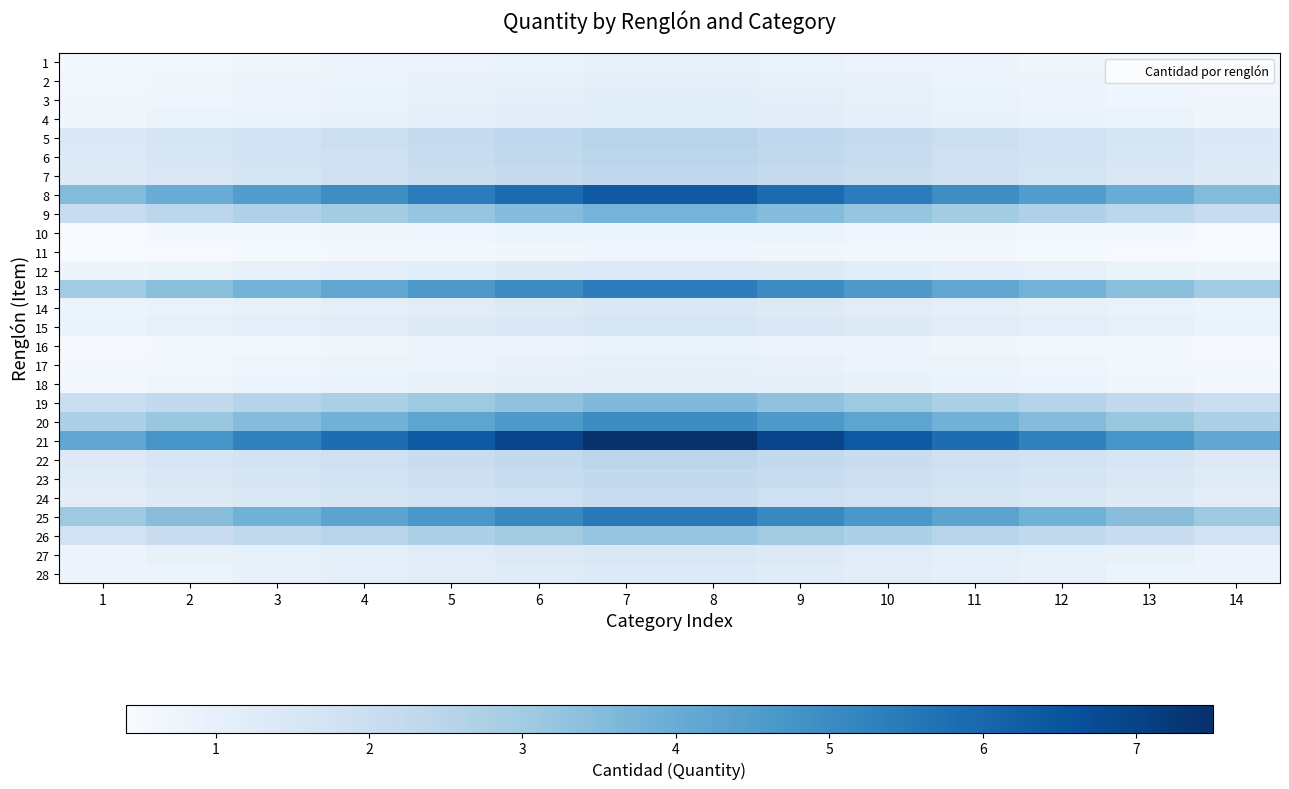

Reading left to right, list all the values displayed in this chart.

1: 1=0.5	2=0.6	3=0.7	4=0.8	5=0.8	6=0.9	7=1.0	8=1.0	9=0.9	10=0.8	11=0.8	12=0.7	13=0.6	14=0.5
2: 1=0.6	2=0.7	3=0.8	4=0.8	5=0.9	6=1.0	7=1.1	8=1.1	9=1.0	10=0.9	11=0.8	12=0.8	13=0.7	14=0.6
3: 1=0.7	2=0.7	3=0.8	4=0.9	5=1.0	6=1.1	7=1.2	8=1.2	9=1.1	10=1.0	11=0.9	12=0.8	13=0.7	14=0.7
4: 1=0.7	2=0.8	3=0.9	4=1.0	5=1.1	6=1.1	7=1.2	8=1.2	9=1.1	10=1.1	11=1.0	12=0.9	13=0.8	14=0.7
5: 1=1.4	2=1.6	3=1.8	4=1.9	5=2.1	6=2.3	7=2.5	8=2.5	9=2.3	10=2.1	11=1.9	12=1.8	13=1.6	14=1.4
6: 1=1.4	2=1.5	3=1.7	4=1.9	5=2.1	6=2.3	7=2.5	8=2.5	9=2.3	10=2.1	11=1.9	12=1.7	13=1.5	14=1.4
7: 1=1.3	2=1.5	3=1.6	4=1.8	5=2.0	6=2.1	7=2.3	8=2.3	9=2.1	10=2.0	11=1.8	12=1.6	13=1.5	14=1.3
8: 1=3.5	2=4.0	3=4.5	4=5.0	5=5.4	6=5.9	7=6.4	8=6.4	9=5.9	10=5.4	11=5.0	12=4.5	13=4.0	14=3.5
9: 1=2.1	2=2.4	3=2.7	4=2.9	5=3.2	6=3.5	7=3.8	8=3.8	9=3.5	10=3.2	11=2.9	12=2.7	13=2.4	14=2.1
10: 1=0.5	2=0.5	3=0.6	4=0.7	5=0.7	6=0.8	7=0.8	8=0.8	9=0.8	10=0.7	11=0.7	12=0.6	13=0.5	14=0.5
11: 1=0.4	2=0.5	3=0.5	4=0.6	5=0.6	6=0.7	7=0.7	8=0.7	9=0.7	10=0.6	11=0.6	12=0.5	13=0.5	14=0.4
12: 1=0.8	2=0.9	3=1.0	4=1.1	5=1.2	6=1.3	7=1.4	8=1.4	9=1.3	10=1.2	11=1.1	12=1.0	13=0.9	14=0.8
13: 1=3.0	2=3.4	3=3.8	4=4.2	5=4.6	6=5.0	7=5.4	8=5.4	9=5.0	10=4.6	11=4.2	12=3.8	13=3.4	14=3.0
14: 1=0.8	2=0.9	3=1.0	4=1.1	5=1.2	6=1.3	7=1.4	8=1.4	9=1.3	10=1.2	11=1.1	12=1.0	13=0.9	14=0.8
15: 1=0.9	2=1.0	3=1.1	4=1.2	5=1.3	6=1.4	7=1.6	8=1.6	9=1.4	10=1.3	11=1.2	12=1.1	13=1.0	14=0.9
16: 1=0.5	2=0.6	3=0.6	4=0.7	5=0.8	6=0.8	7=0.9	8=0.9	9=0.8	10=0.8	11=0.7	12=0.6	13=0.6	14=0.5
17: 1=0.6	2=0.6	3=0.7	4=0.8	5=0.9	6=0.9	7=1.0	8=1.0	9=0.9	10=0.9	11=0.8	12=0.7	13=0.6	14=0.6
18: 1=0.6	2=0.7	3=0.8	4=0.9	5=0.9	6=1.0	7=1.1	8=1.1	9=1.0	10=0.9	11=0.9	12=0.8	13=0.7	14=0.6
19: 1=2.0	2=2.3	3=2.5	4=2.8	5=3.1	6=3.3	7=3.6	8=3.6	9=3.3	10=3.1	11=2.8	12=2.5	13=2.3	14=2.0
20: 1=2.8	2=3.1	3=3.5	4=3.9	5=4.2	6=4.6	7=5.0	8=5.0	9=4.6	10=4.2	11=3.9	12=3.5	13=3.1	14=2.8
21: 1=4.2	2=4.7	3=5.3	4=5.8	5=6.4	6=6.9	7=7.5	8=7.5	9=6.9	10=6.4	11=5.8	12=5.3	13=4.7	14=4.2
22: 1=1.3	2=1.5	3=1.7	4=1.9	5=2.1	6=2.2	7=2.4	8=2.4	9=2.2	10=2.1	11=1.9	12=1.7	13=1.5	14=1.3
23: 1=1.3	2=1.4	3=1.6	4=1.8	5=1.9	6=2.1	7=2.3	8=2.3	9=2.1	10=1.9	11=1.8	12=1.6	13=1.4	14=1.3
24: 1=1.1	2=1.3	3=1.4	4=1.6	5=1.8	6=1.9	7=2.1	8=2.1	9=1.9	10=1.8	11=1.6	12=1.4	13=1.3	14=1.1
25: 1=3.0	2=3.5	3=3.9	4=4.3	5=4.7	6=5.1	7=5.5	8=5.5	9=5.1	10=4.7	11=4.3	12=3.9	13=3.5	14=3.0
26: 1=1.8	2=2.0	3=2.3	4=2.5	5=2.7	6=3.0	7=3.2	8=3.2	9=3.0	10=2.7	11=2.5	12=2.3	13=2.0	14=1.8
27: 1=0.8	2=0.9	3=1.0	4=1.1	5=1.2	6=1.3	7=1.4	8=1.4	9=1.3	10=1.2	11=1.1	12=1.0	13=0.9	14=0.8
28: 1=0.8	2=0.9	3=1.0	4=1.1	5=1.2	6=1.3	7=1.4	8=1.4	9=1.3	10=1.2	11=1.1	12=1.0	13=0.9	14=0.8